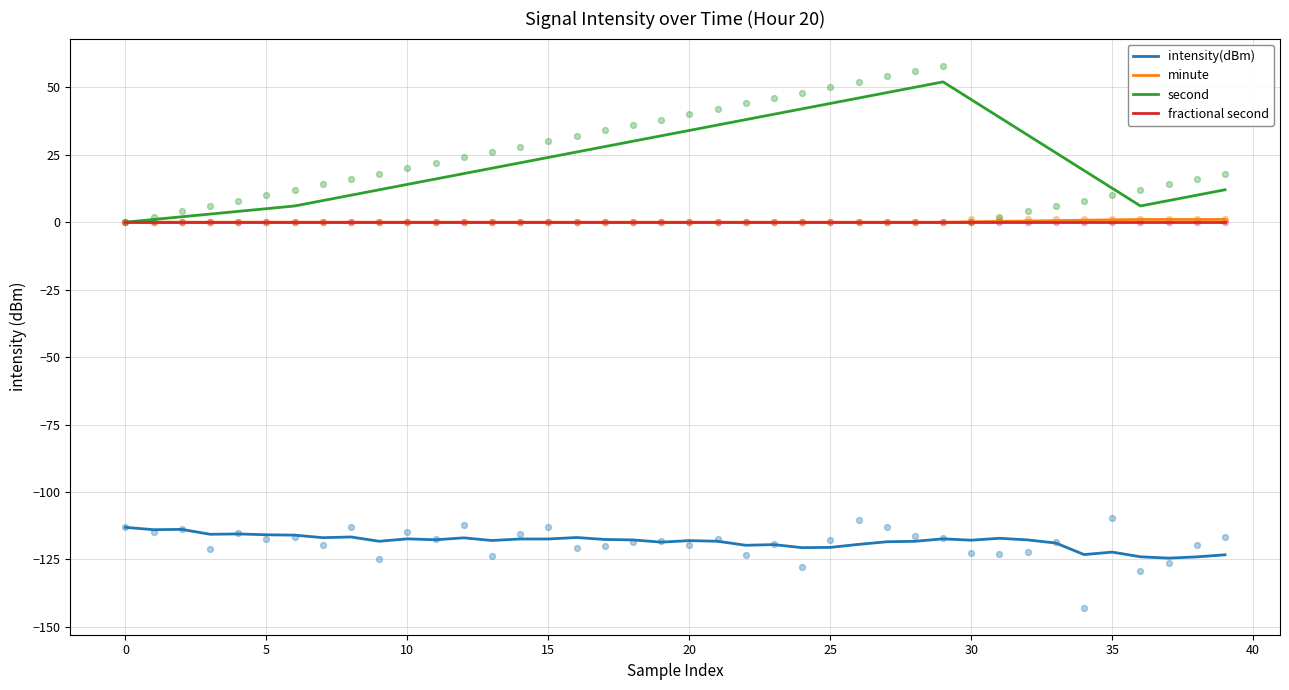

At how many categories does at least one series exceed -76?

40